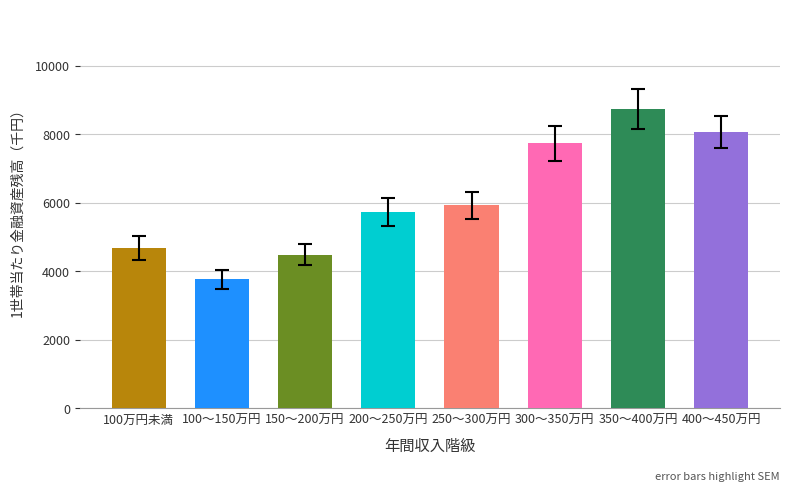

True or false: the data shows 5734 at 200～250万円.

True